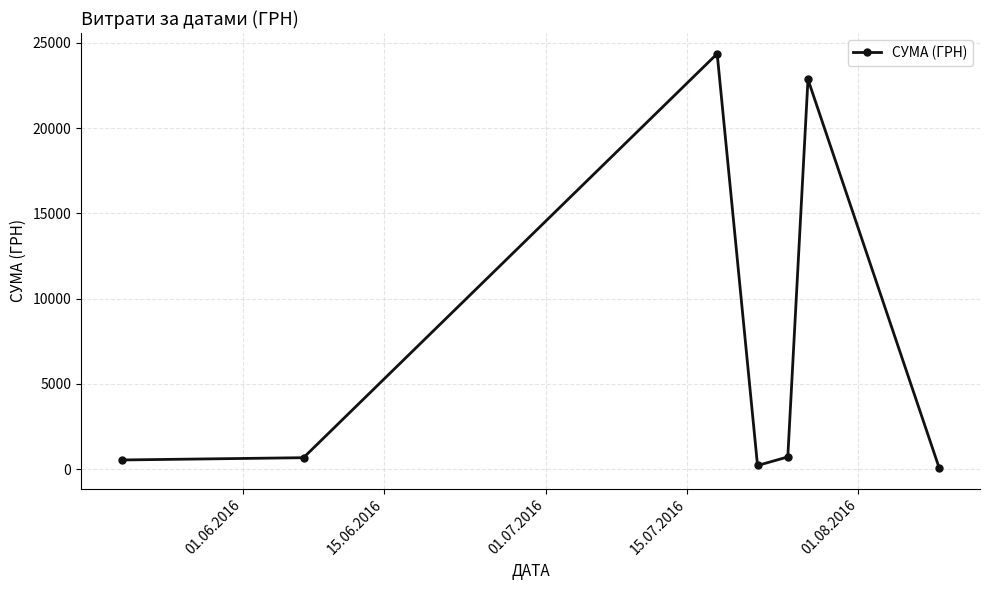

What is the sum of all values?

49445.0